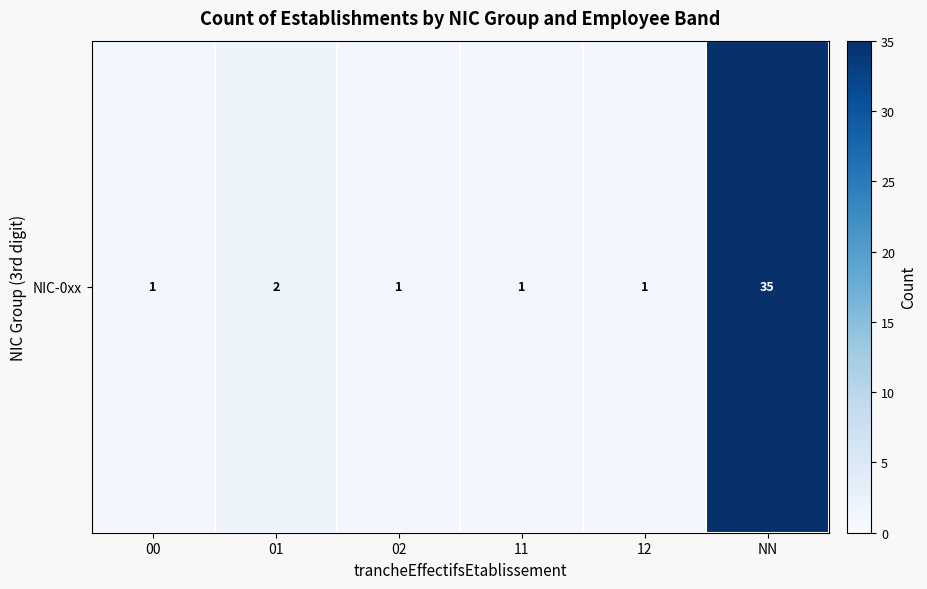

Which category has the lowest value across all series?

00